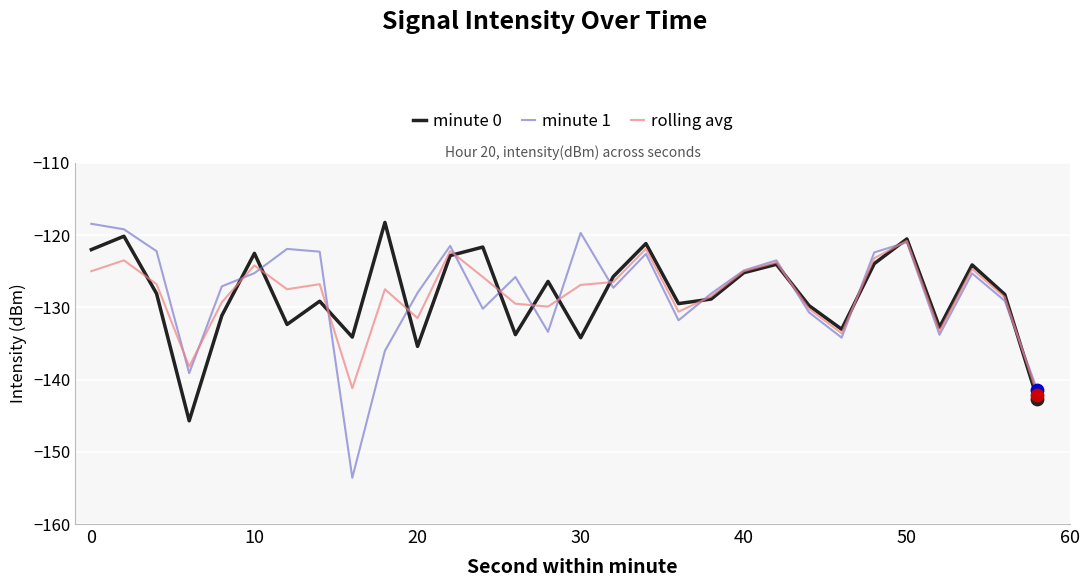

What is the lowest value of the minute 0 series?

-145.7